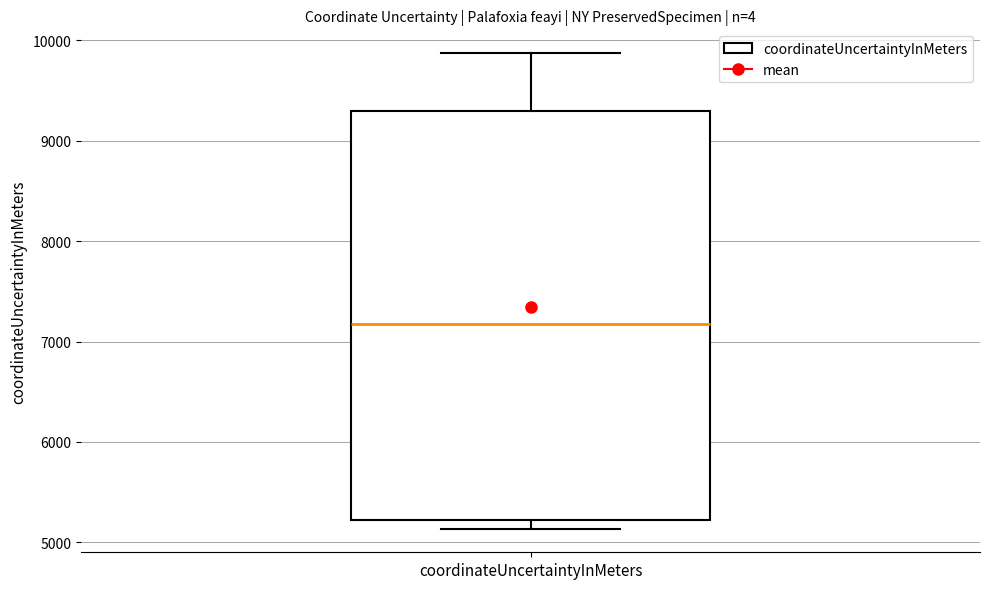

Read this box plot against the y-axis: the position of the median line, the range covered by the box, and the ends of both whiskers. The values are not printed on the chart, so give them approximately, as read against the axis.

median 7200, box 5200 to 9300, whiskers 5100 to 9900